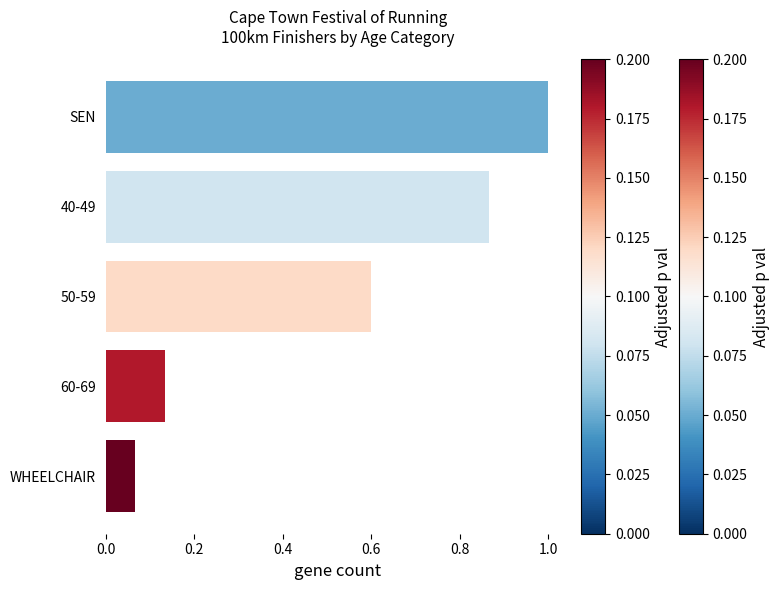

What is the approximate value at SEN?

1.0